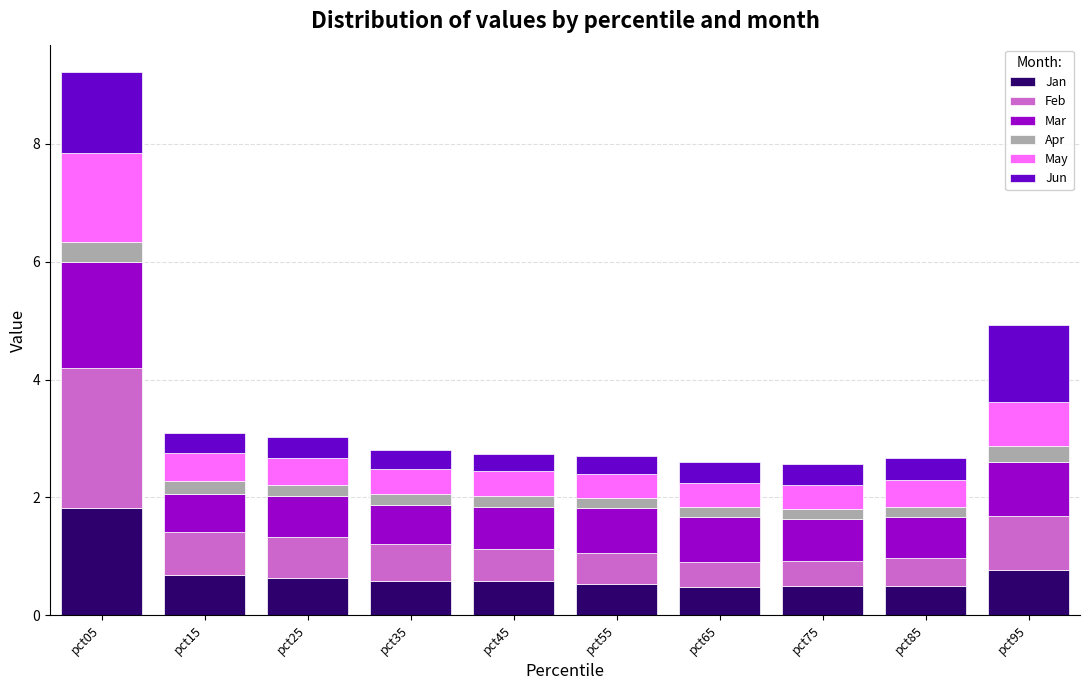

What is the highest value of the Jan series?

1.8